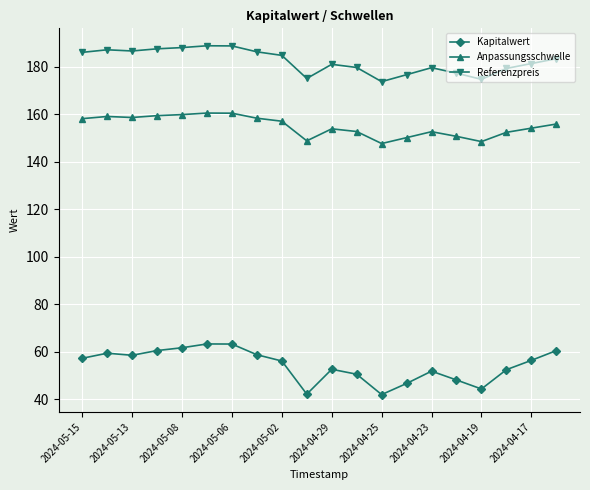

True or false: Kapitalwert has more than 1 interior local peaks.

True